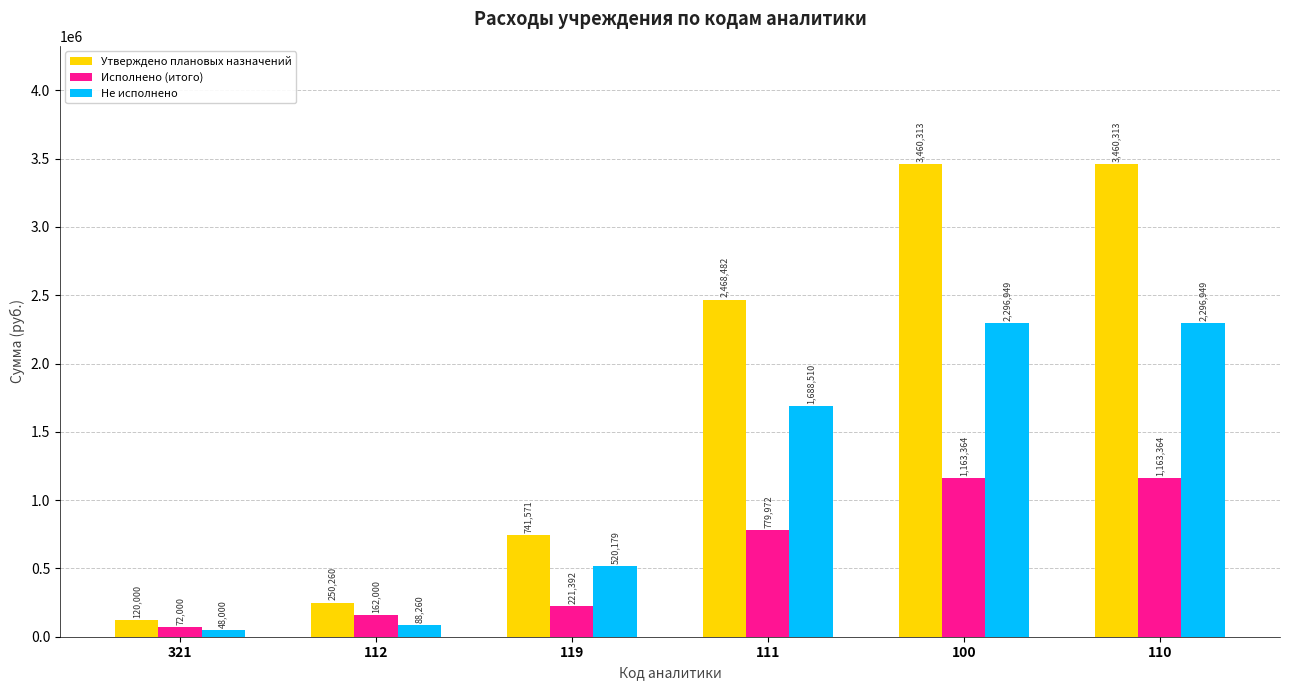

List the series in order of their peak value, lowest first.

Исполнено (итого), Не исполнено, Утверждено плановых назначений